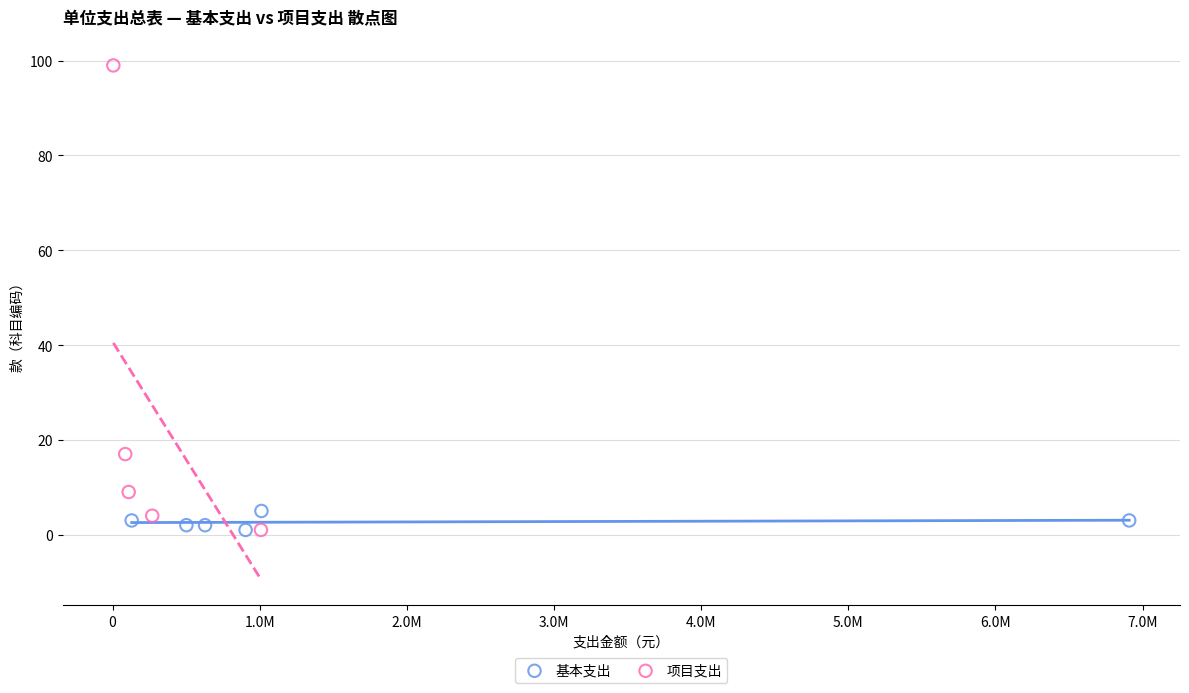

Which series has the widest spread of Y values?

项目支出